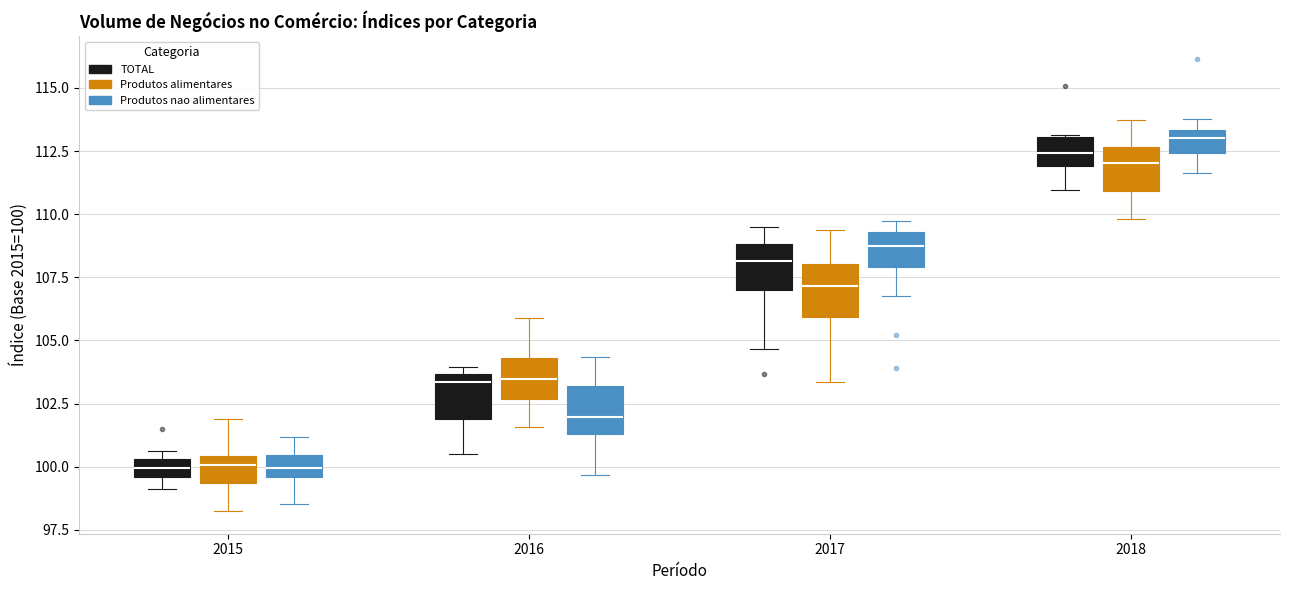

Where is the upper edge of the box for 2016 (TOTAL) on the y-axis? The values are not printed on the chart, so give them approximately, as read against the axis.

103.5